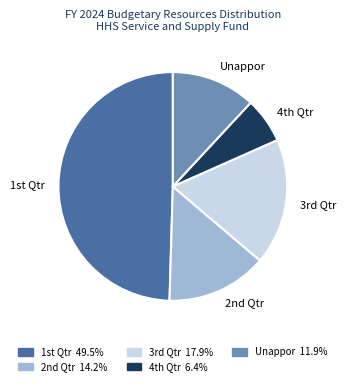

Which slice is the largest?

1st Qtr